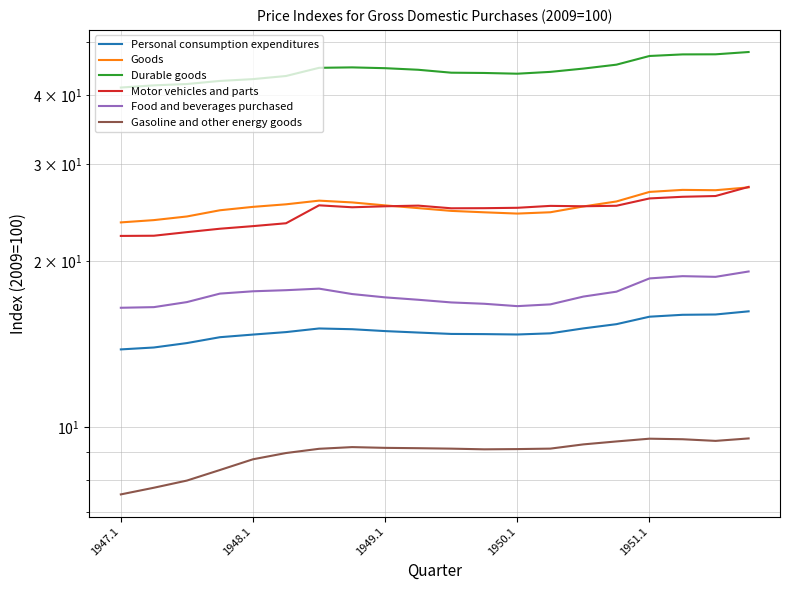

Reading left to right, list all the values displayed in this chart.

Personal consumption expenditures: 13.8	13.9	14.2	14.5	14.7	14.9	15.1	15.0	14.9	14.8	14.7	14.7	14.7	14.8	15.1	15.4	15.8	16.0	16.0	16.2
Goods: 23.5	23.7	24.1	24.7	25.1	25.4	25.8	25.6	25.2	25.0	24.7	24.5	24.4	24.5	25.1	25.7	26.7	26.9	26.9	27.2
Durable goods: 41.3	41.7	41.9	42.5	42.8	43.4	44.9	45.0	44.8	44.5	44.0	43.9	43.8	44.1	44.7	45.5	47.2	47.5	47.5	48.0
Motor vehicles and parts: 22.2	22.2	22.6	22.9	23.1	23.4	25.3	25.1	25.2	25.2	24.9	25.0	25.0	25.2	25.2	25.2	26.0	26.2	26.3	27.3
Food and beverages purchased: 16.5	16.5	16.8	17.5	17.6	17.7	17.8	17.4	17.2	17.0	16.8	16.7	16.6	16.7	17.2	17.6	18.6	18.8	18.7	19.1
Gasoline and other energy goods: 7.5	7.8	8.0	8.3	8.7	9.0	9.1	9.2	9.2	9.1	9.1	9.1	9.1	9.1	9.3	9.4	9.5	9.5	9.4	9.5